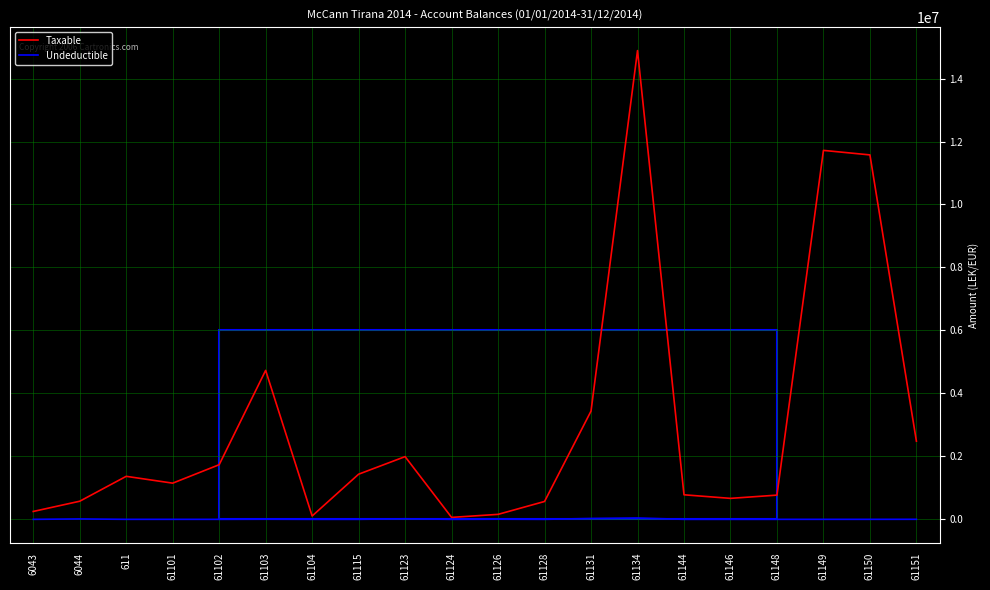

What is the total value across all series at 61104?

105900.0